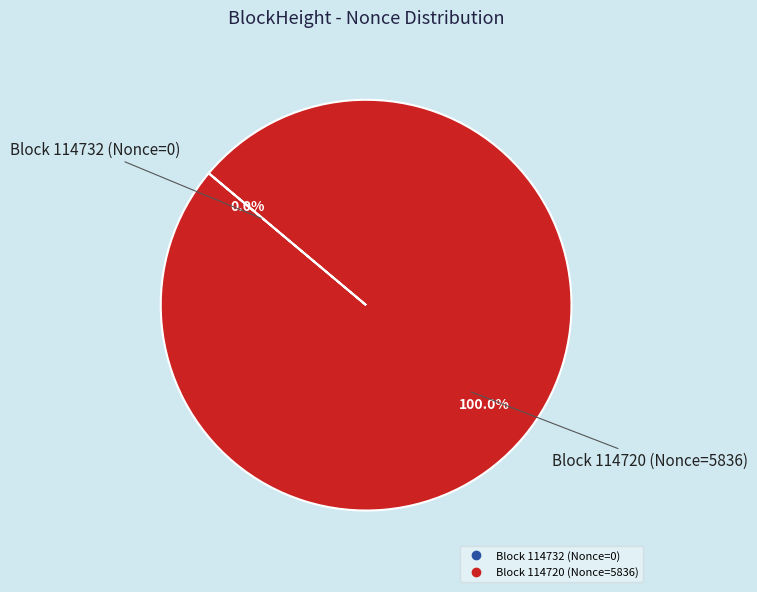

How many segments does this pie chart have?

2